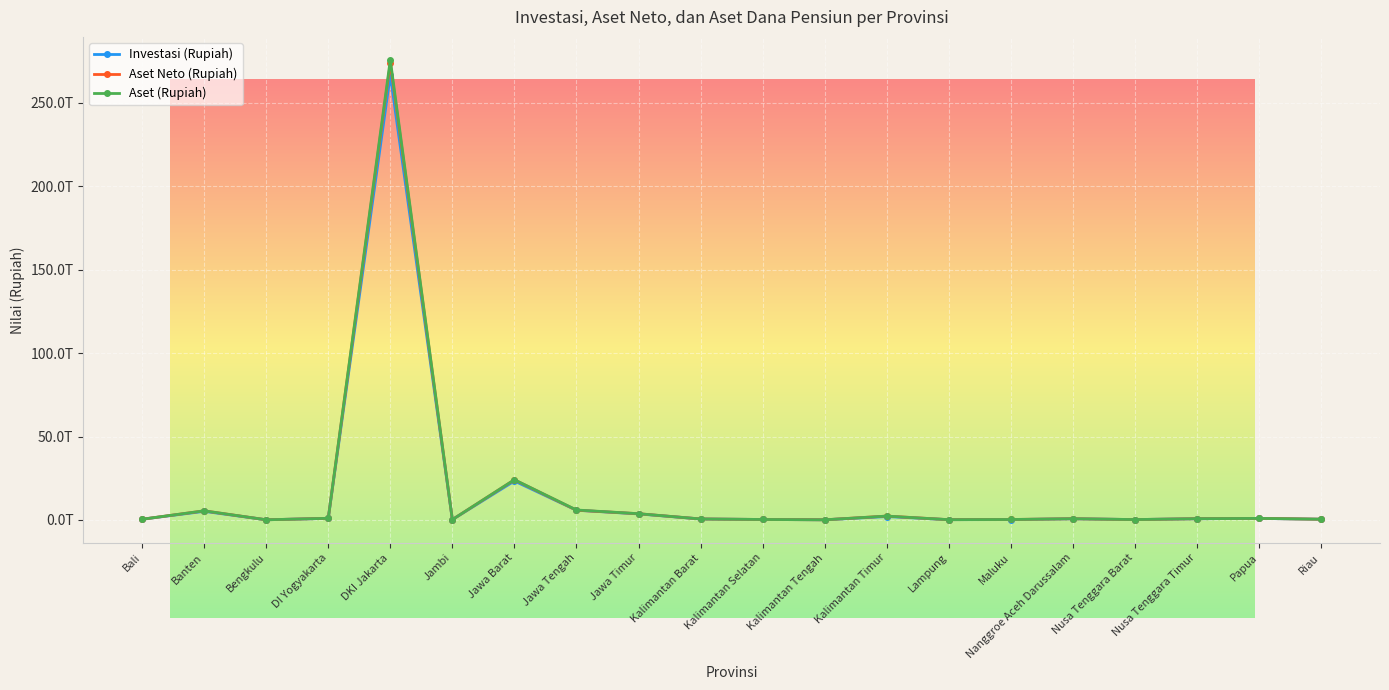

Is it true that Aset (Rupiah) equals 8544170850974 at Jawa Tengah?

False